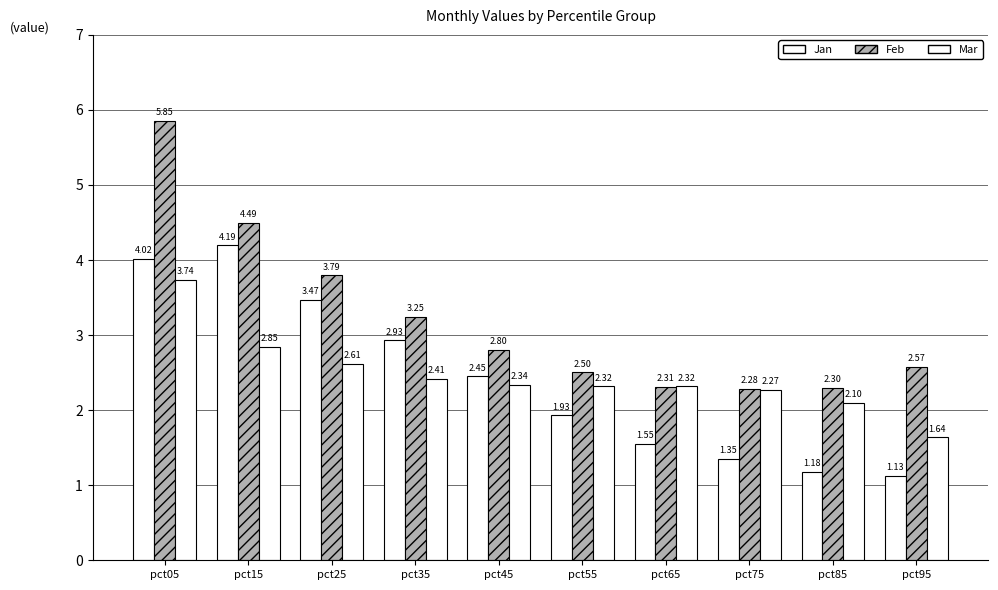

At pct15, list the series in order from smallest to largest.

Mar, Jan, Feb